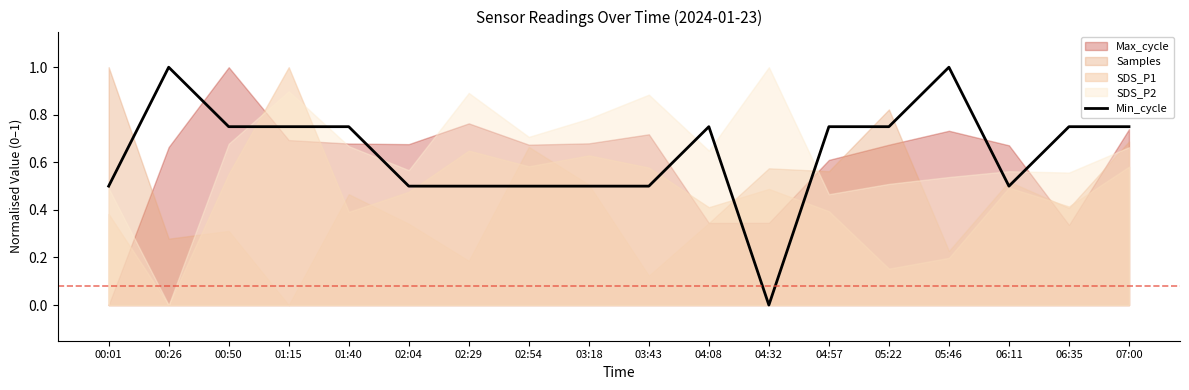

List the labels in order of value, smallest first.

04:32, 00:01, 02:04, 02:29, 02:54, 03:18, 03:43, 06:11, 00:50, 01:15, 01:40, 04:08, 04:57, 05:22, 06:35, 07:00, 00:26, 05:46